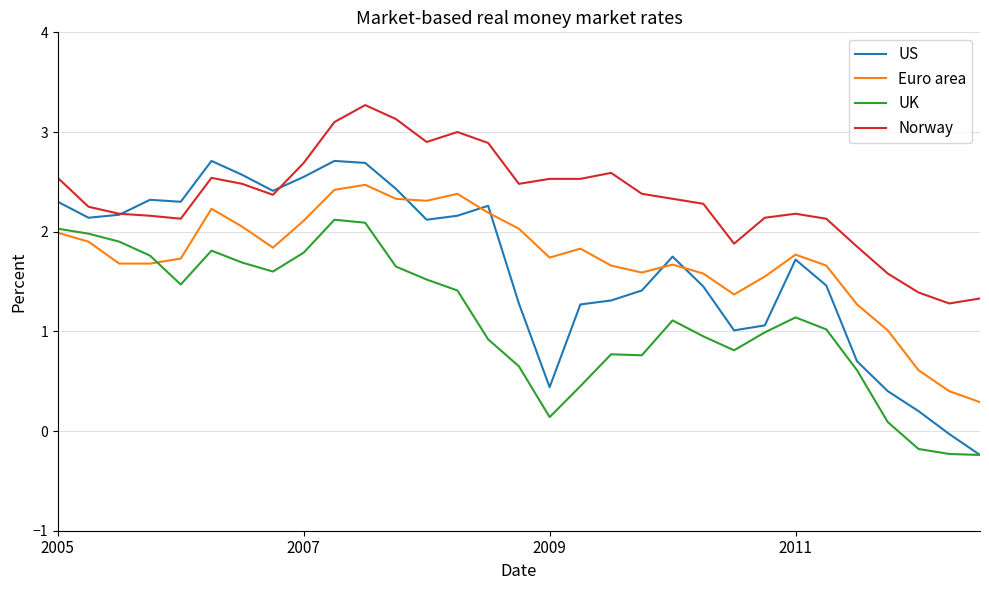

Which series has the widest spread of values?

US